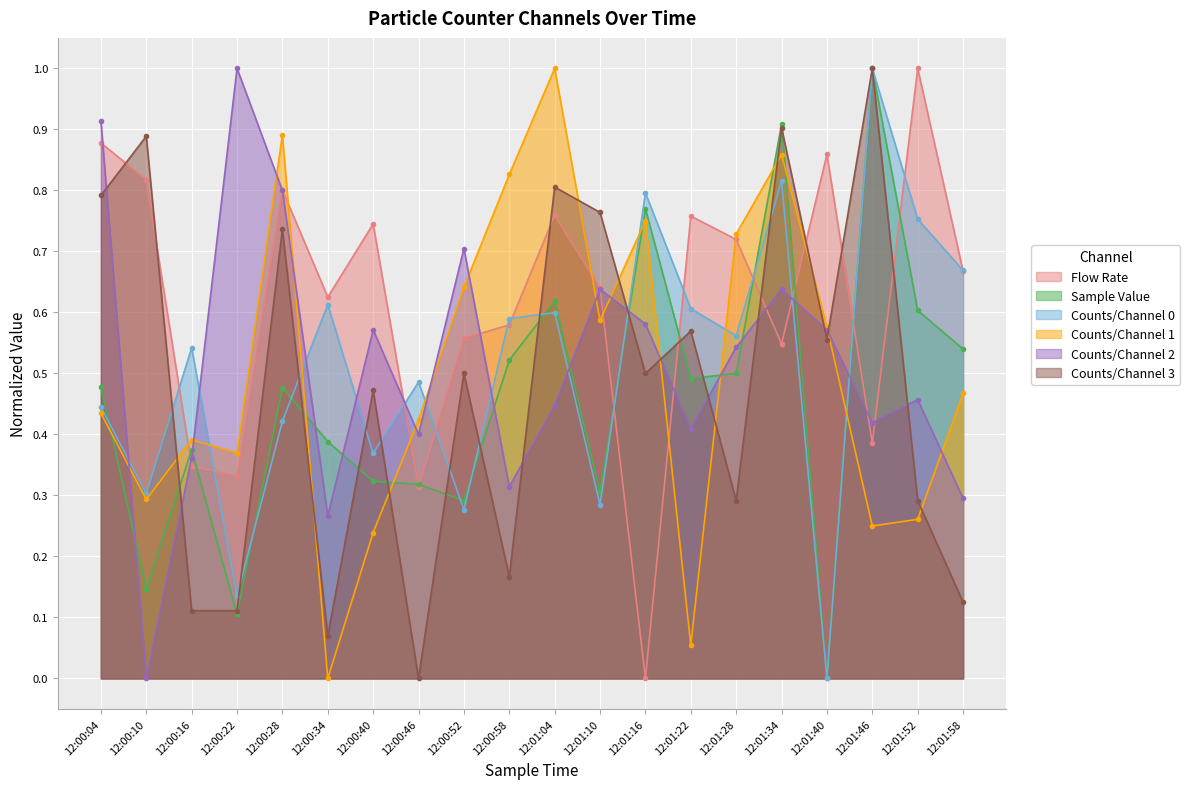

How many lines are shown in the chart?

6